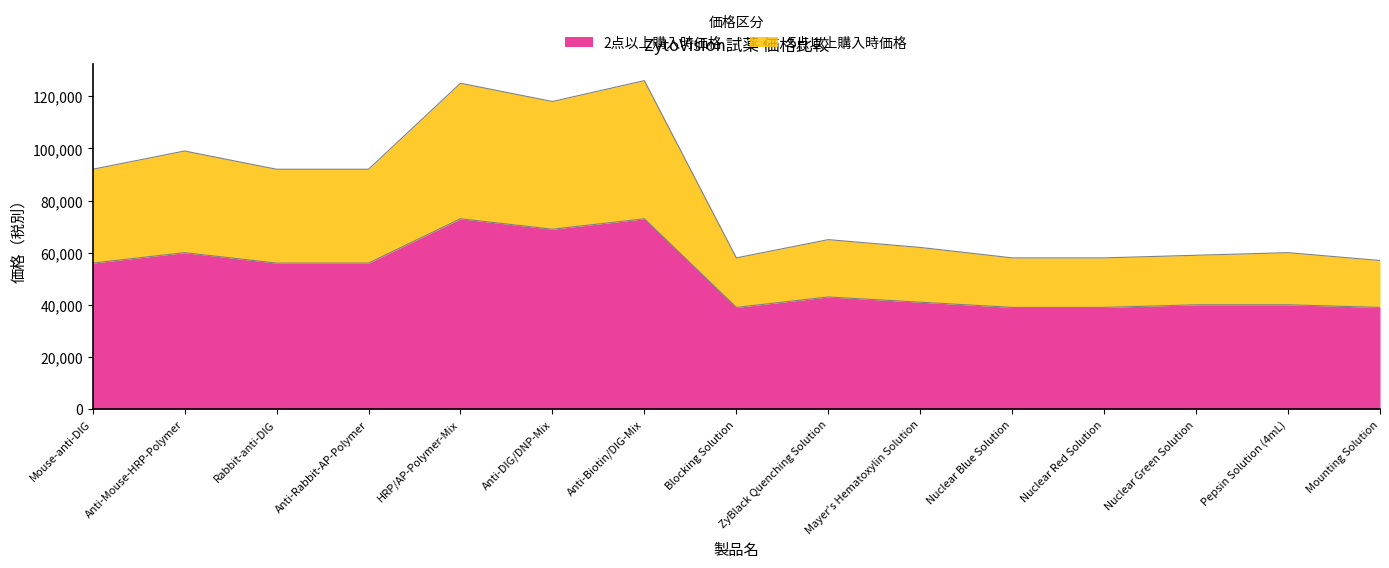

List the series in order of their overall mean, lowest first.

2点以上購入時価格, 5点以上購入時価格